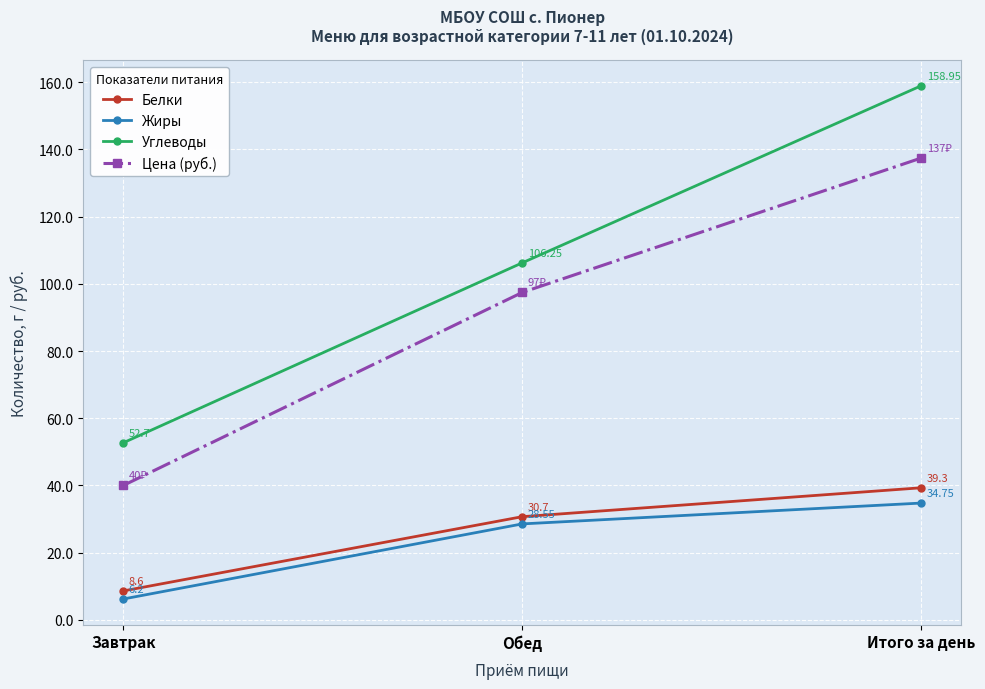

What is the difference between the maximum and minimum values in the Белки series?

30.7